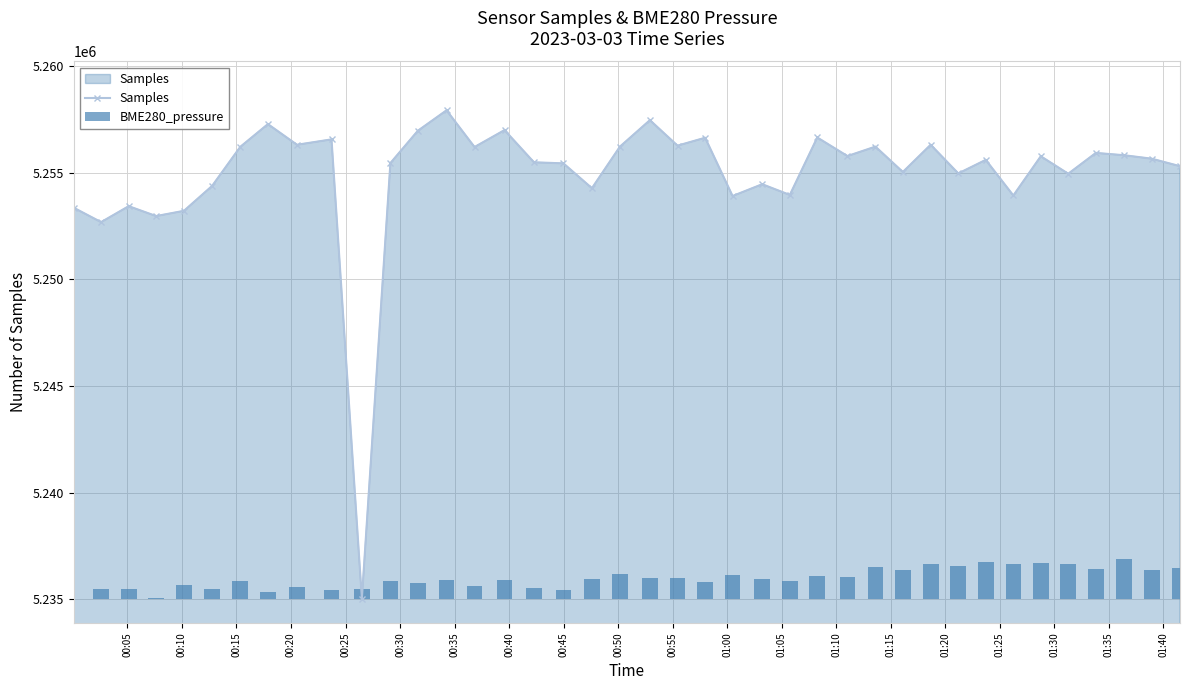

What is the value of the Samples point at the 1st from the left?

5253351